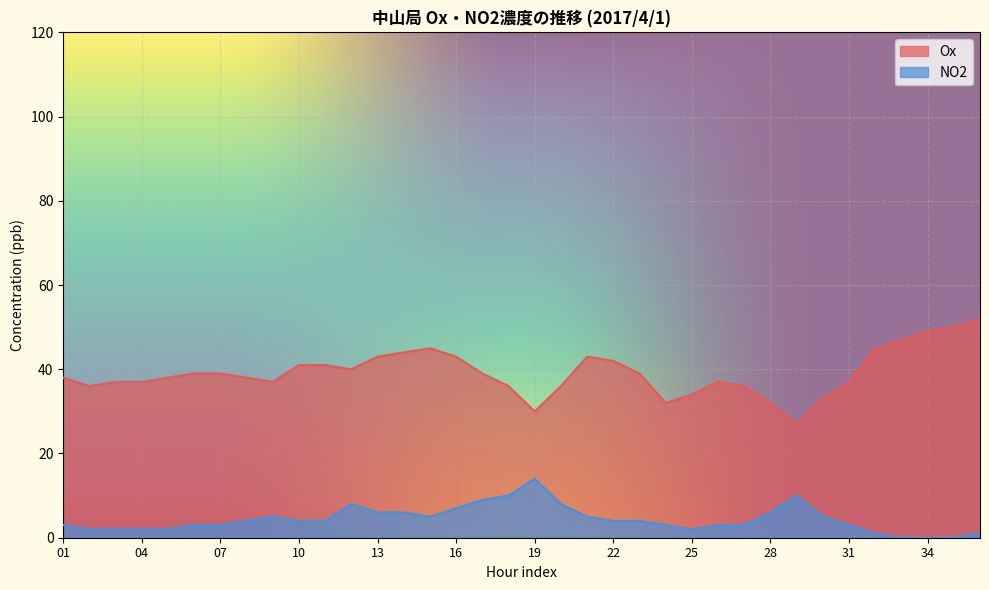

What are all the series names shown in the legend?

Ox, NO2